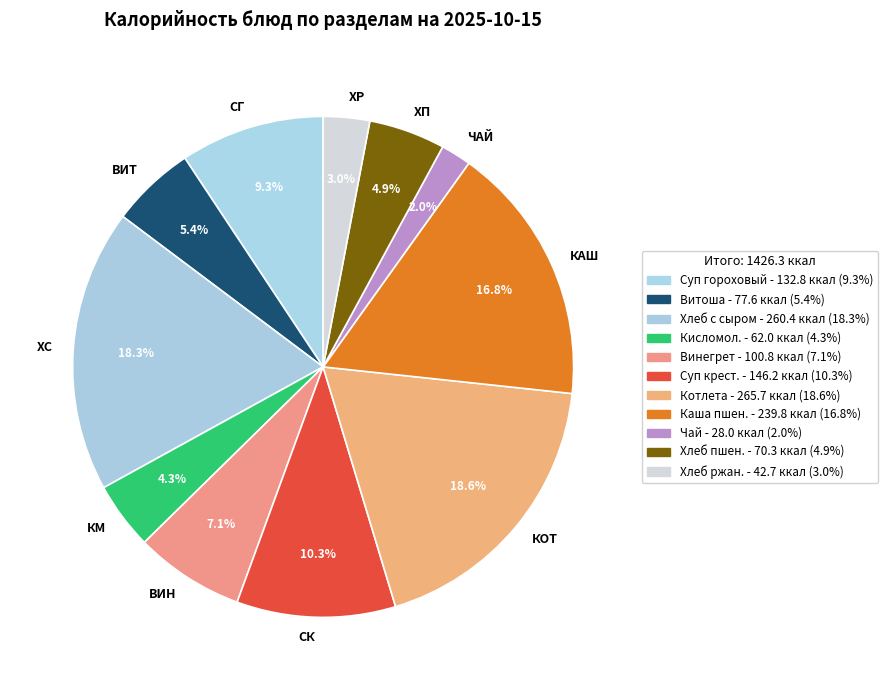

Which slice is the smallest?

ЧАЙ